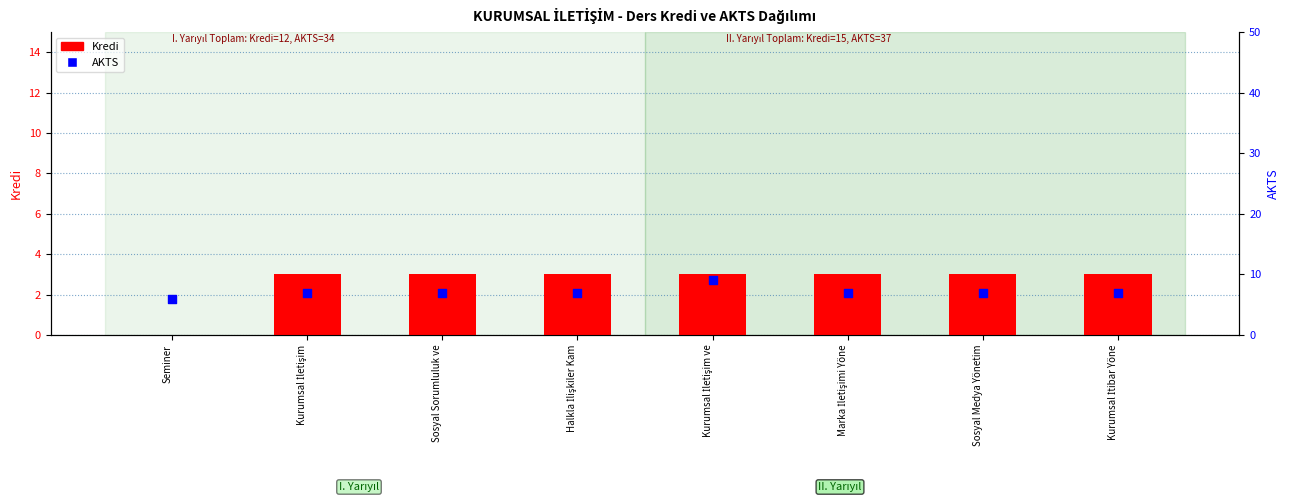

Which series contains the highest Y value?

AKTS